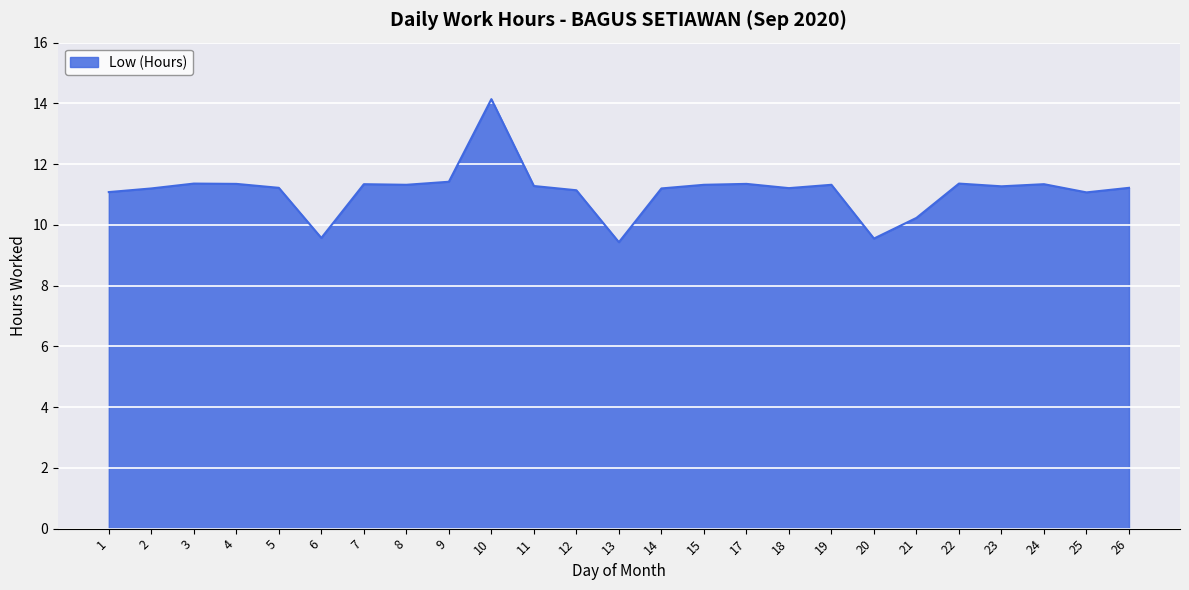

How many series are shown in this chart?

1